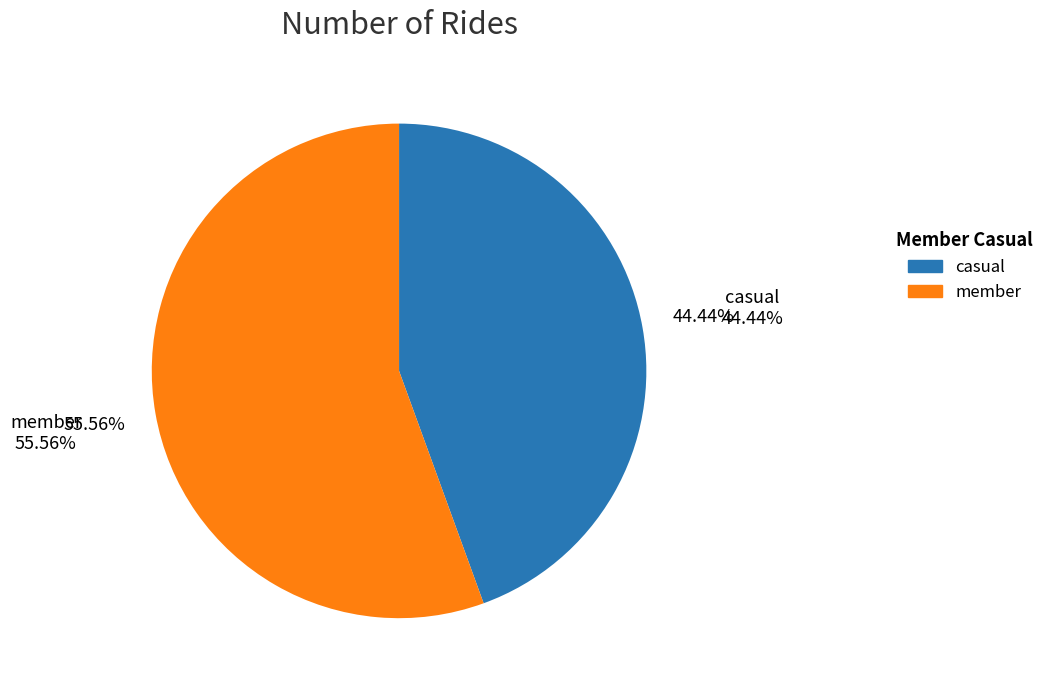

Is there any slice that represents more than half of the pie?

Yes